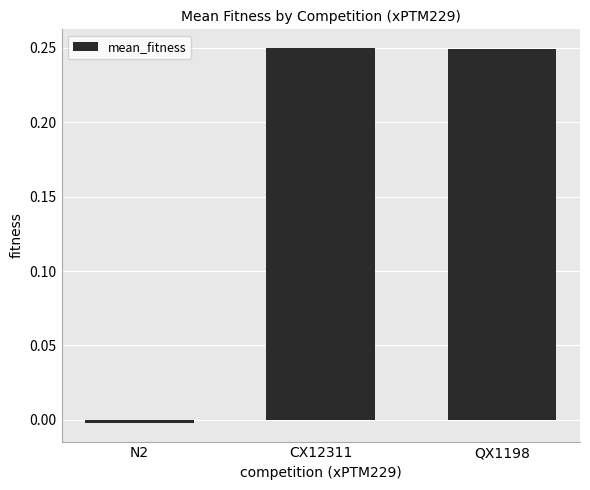

Where is the data nearest to the value 0?

N2